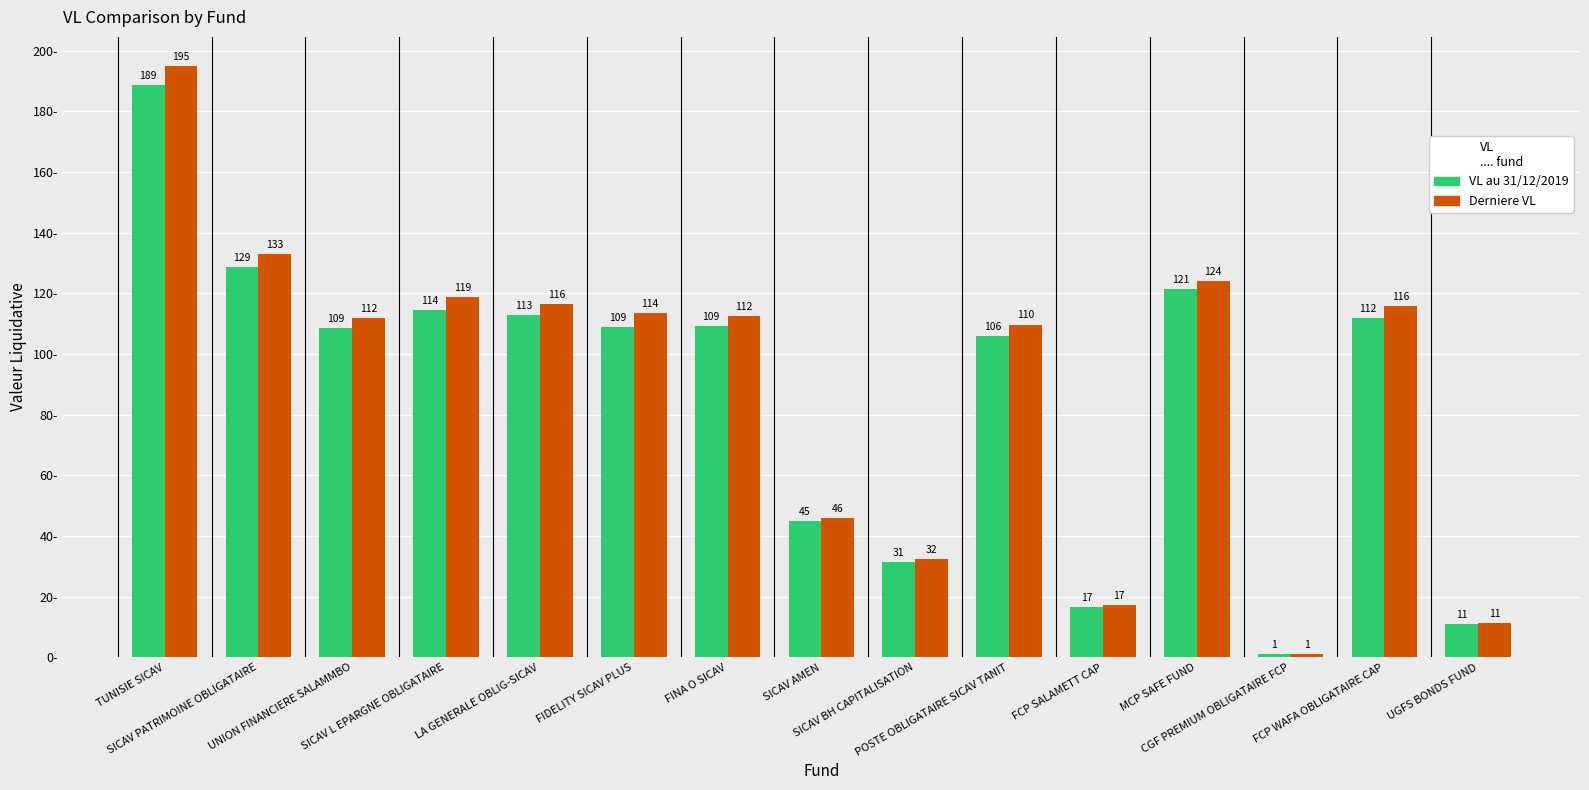

Rank the series by their average value, from highest to lowest.

Derniere VL, VL au 31/12/2019